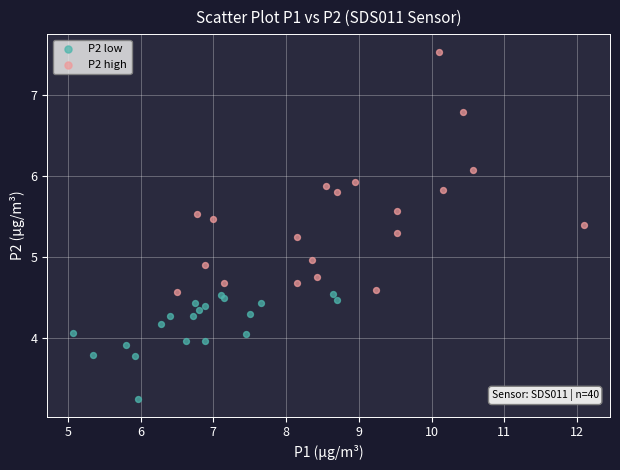

What are all the series names shown in the legend?

P2 low, P2 high